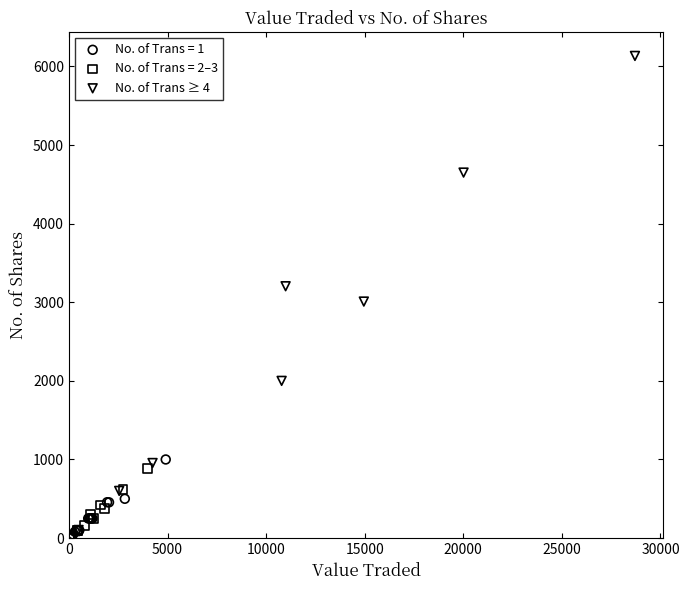

Which series has the largest Y range (max minus min)?

No. of Trans ≥ 4